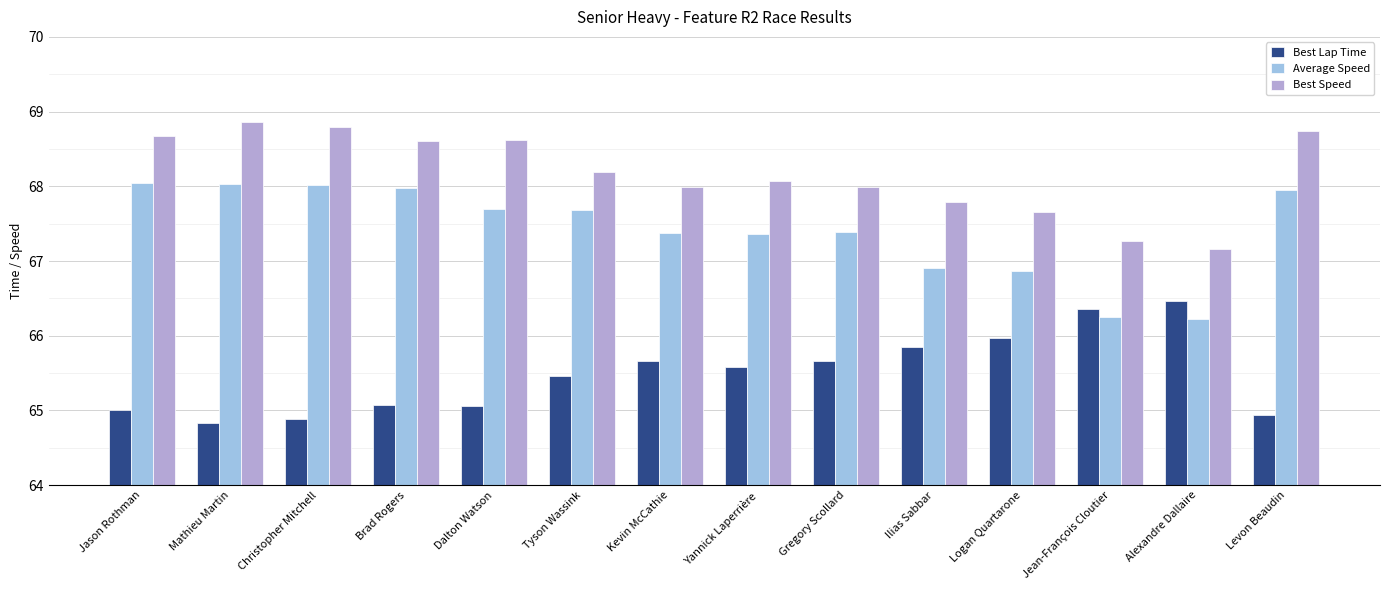

What is the average value of the Best Speed series?

68.2